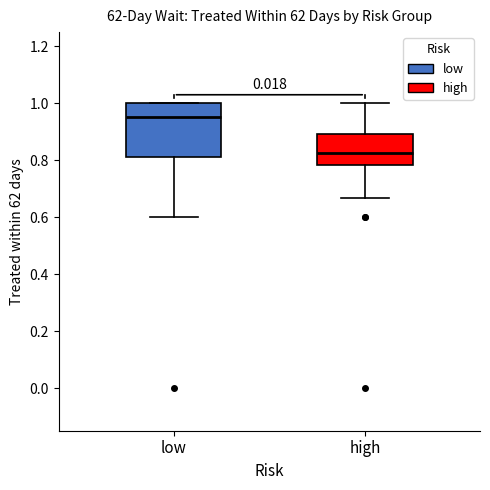

Reading left to right, read every box against the y-axis: the position of its median line, the range the box covers, and the ends of its whiskers. The values are not printed on the chart, so give them approximately, as read against the axis.

low: median 0.96, box 0.82 to 1.00, whiskers 0.60 to 1.00
high: median 0.82, box 0.78 to 0.90, whiskers 0.66 to 1.00